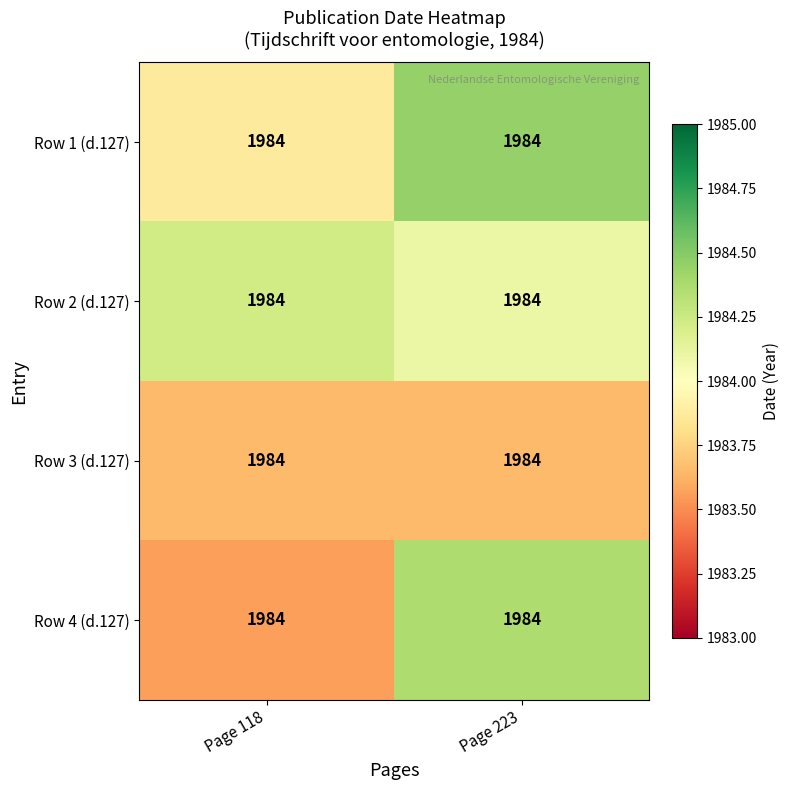

How many Row 2 (d.127) values are between 1984 and 1985?

2